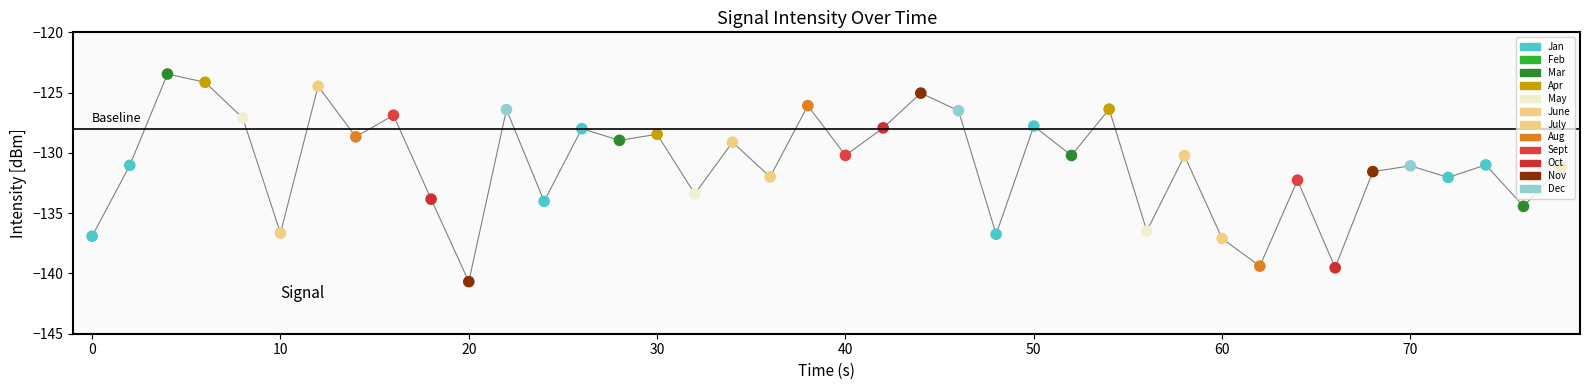

What is the difference between the maximum and minimum values?

17.2